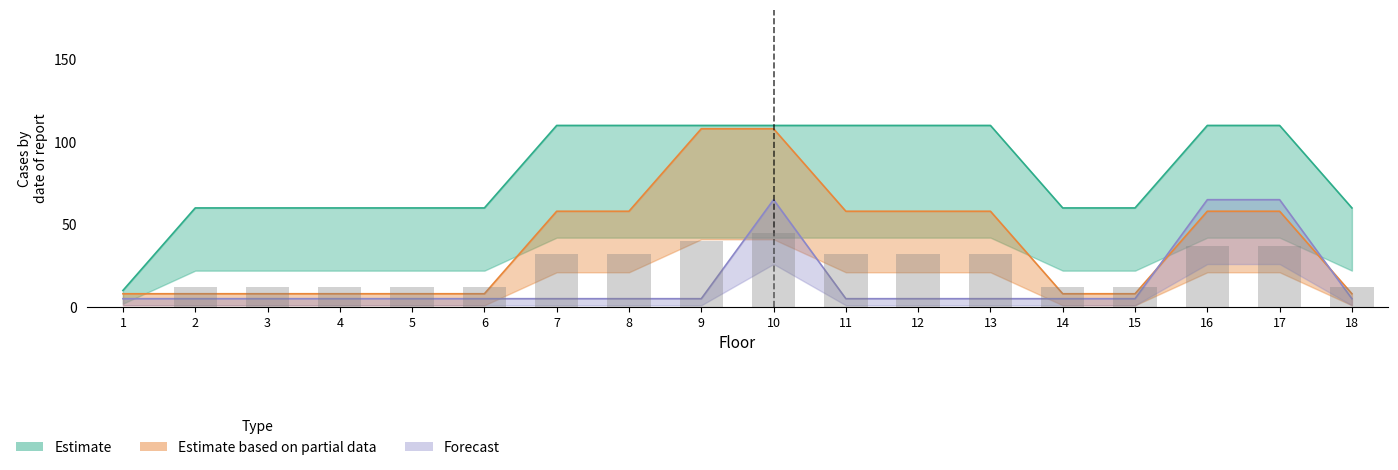

List the labels in order of Estimate based on partial data value, largest first.

9, 10, 7, 8, 11, 12, 13, 16, 17, 1, 2, 3, 4, 5, 6, 14, 15, 18